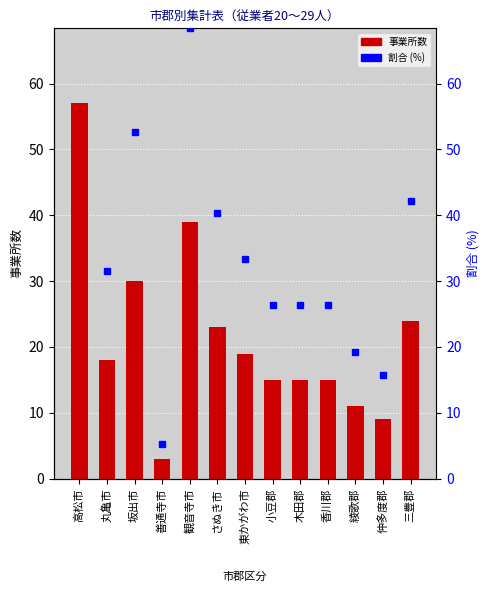

At 観音寺市, list the series in order from largest to smallest.

割合 (%), 事業所数